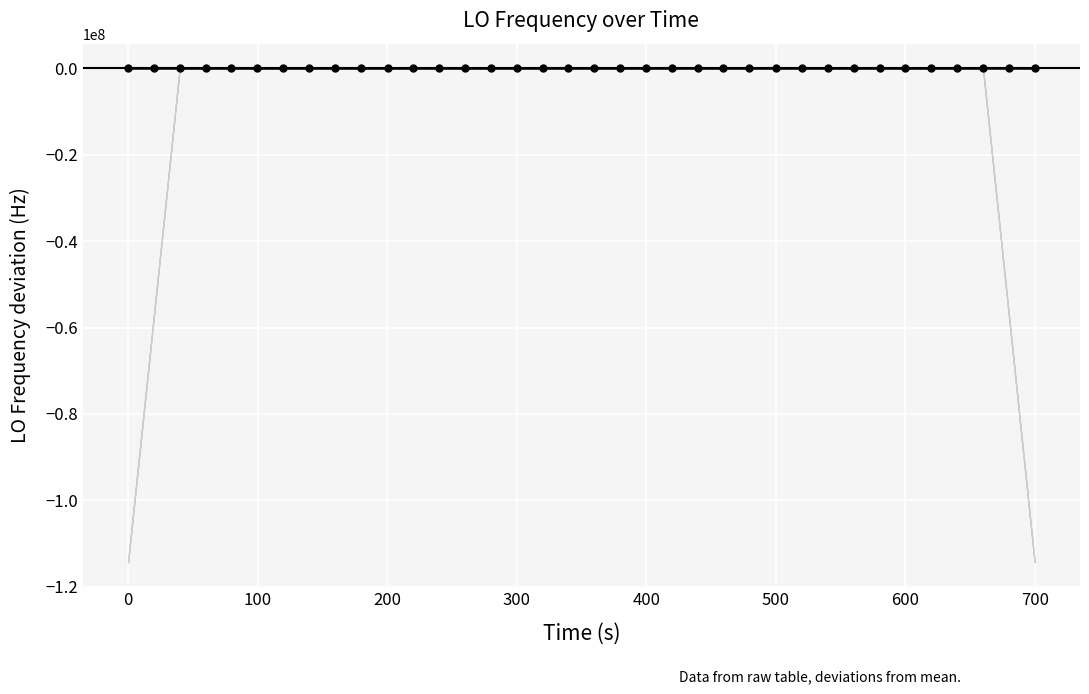

How many lines are shown in the chart?

1